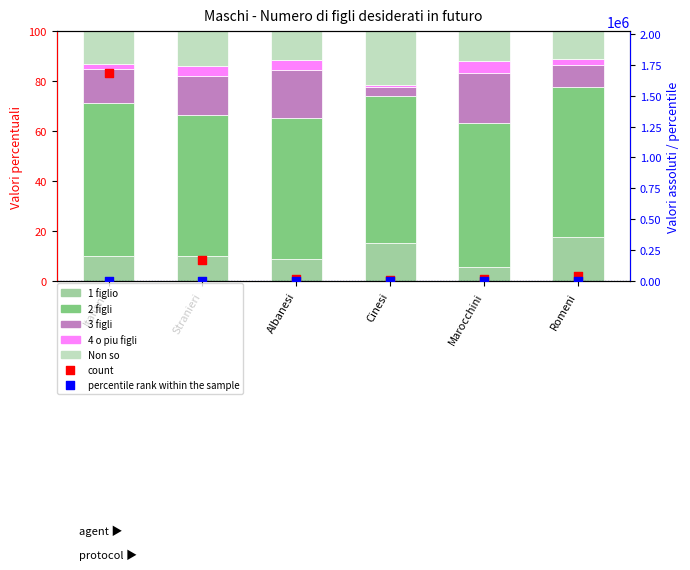

Which series reaches the minimum Y coordinate?

4 o piu figli